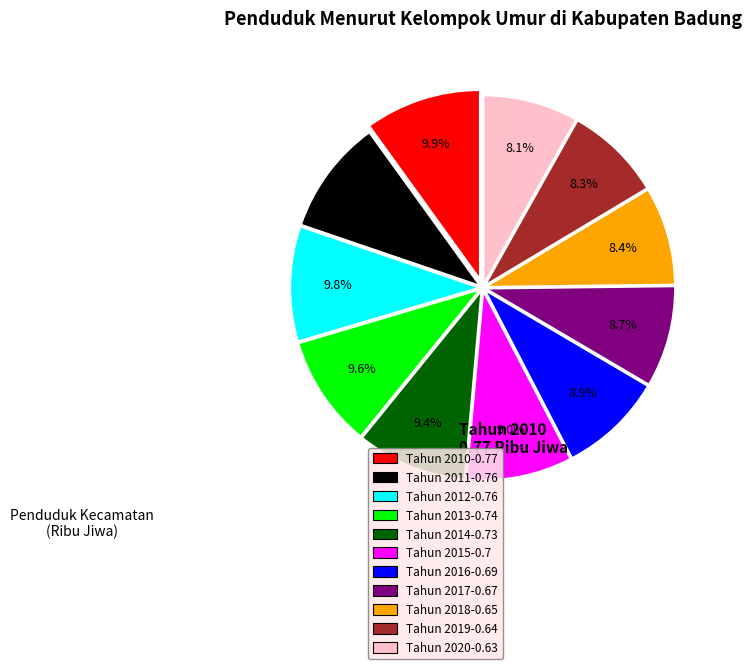

How much of the chart is everything except Tahun 2019?

91.7%